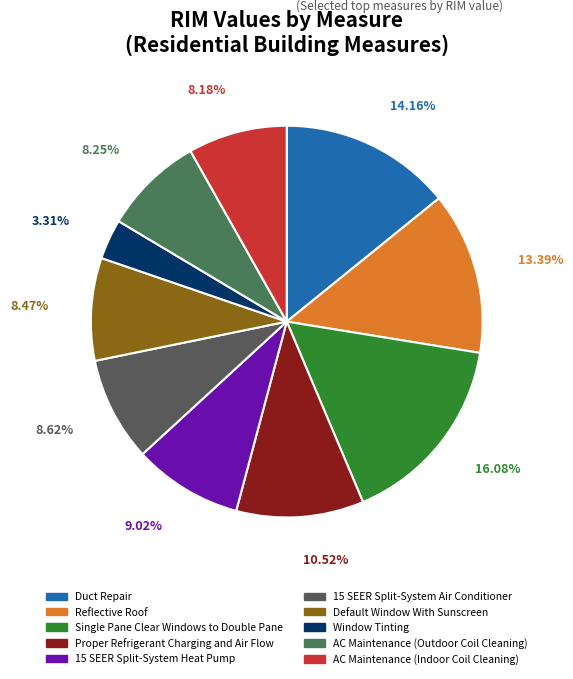

What portion of the pie excludes Default Window With Sunscreen?

91.5%